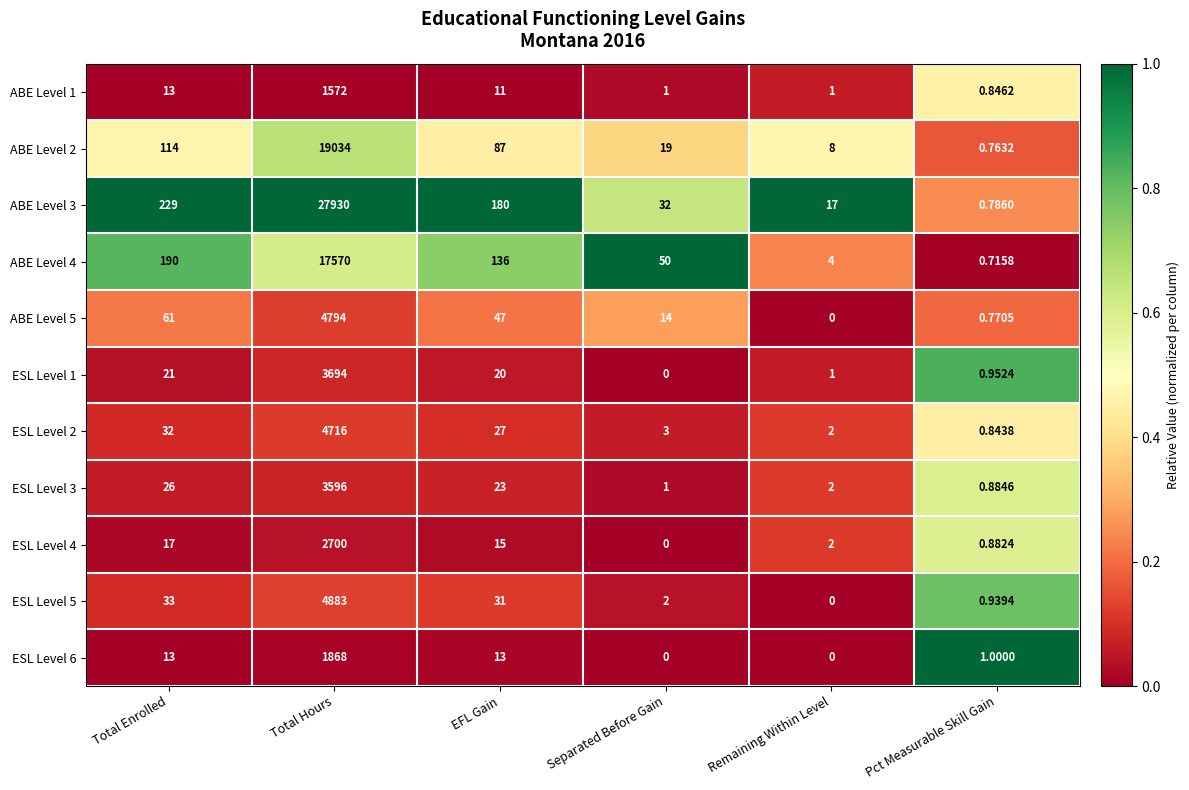

Rank the categories by ABE Level 2 value from highest to lowest.

Total Hours, Total Enrolled, EFL Gain, Separated Before Gain, Remaining Within Level, Pct Measurable Skill Gain